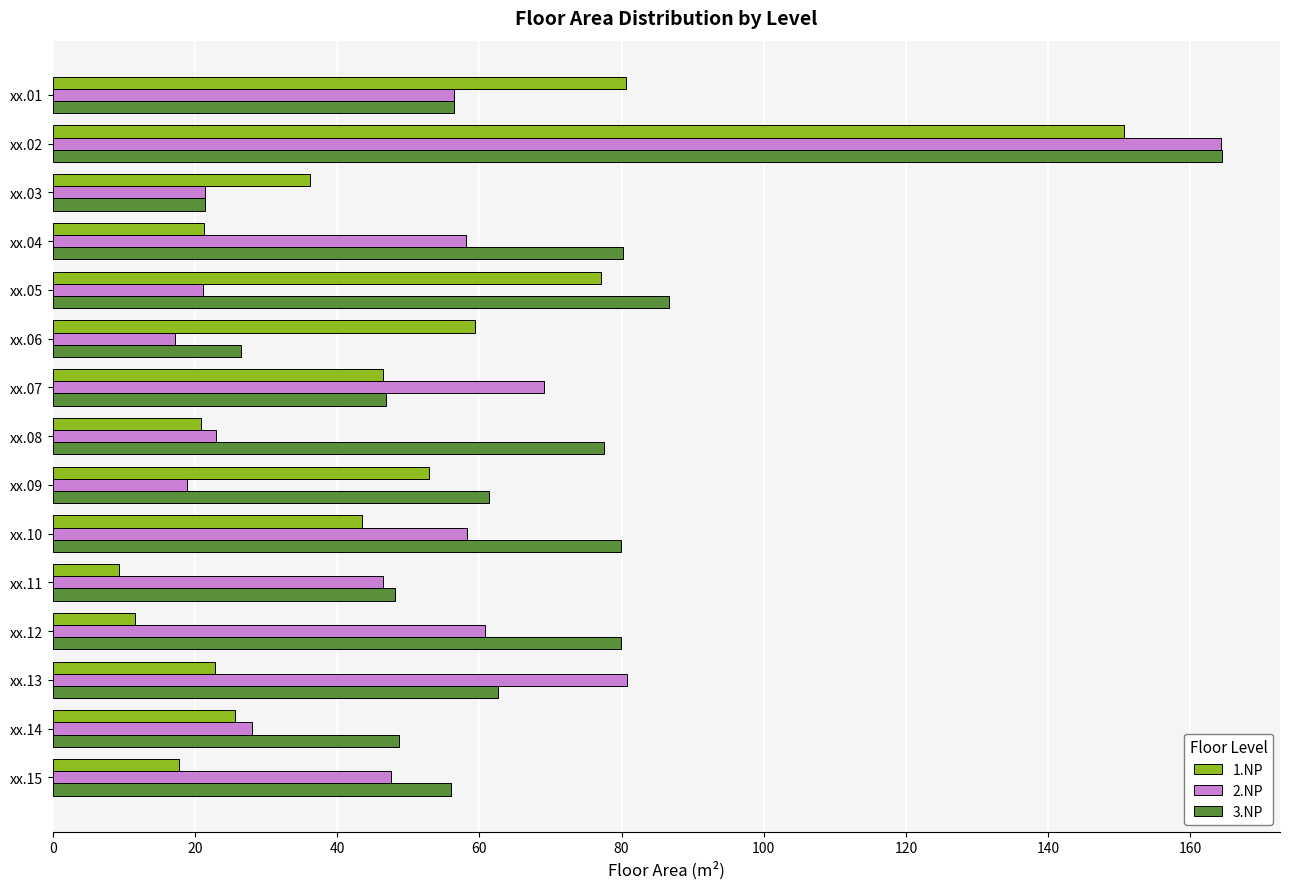

Which series has the largest total across all categories?

3.NP